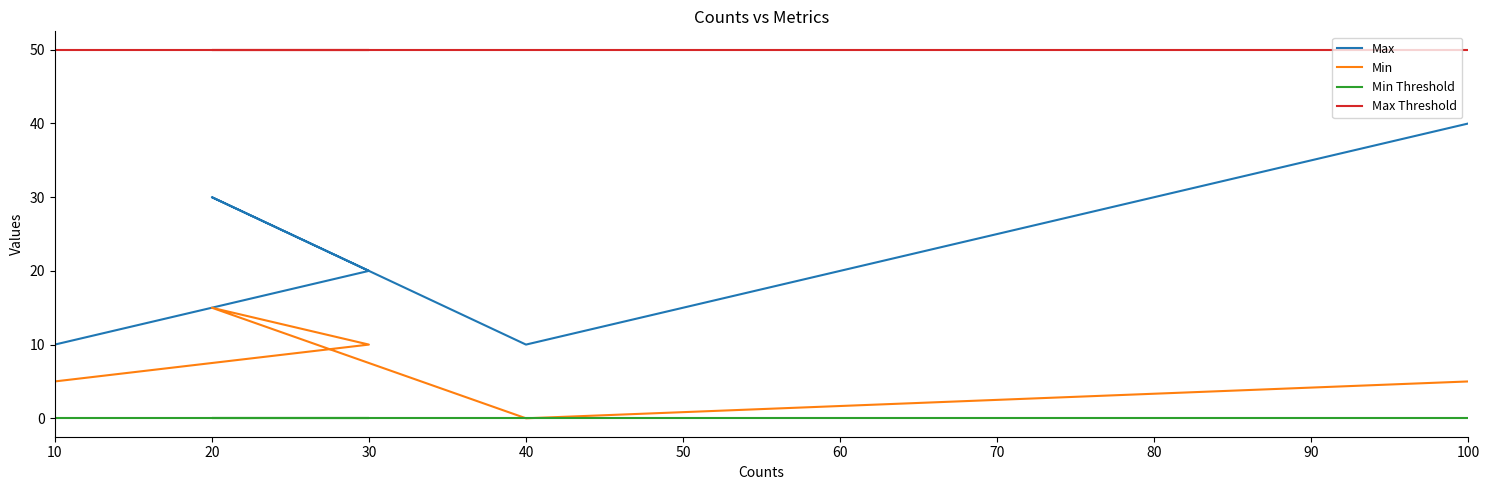

Which series changed the most between 10 and 30?

Max